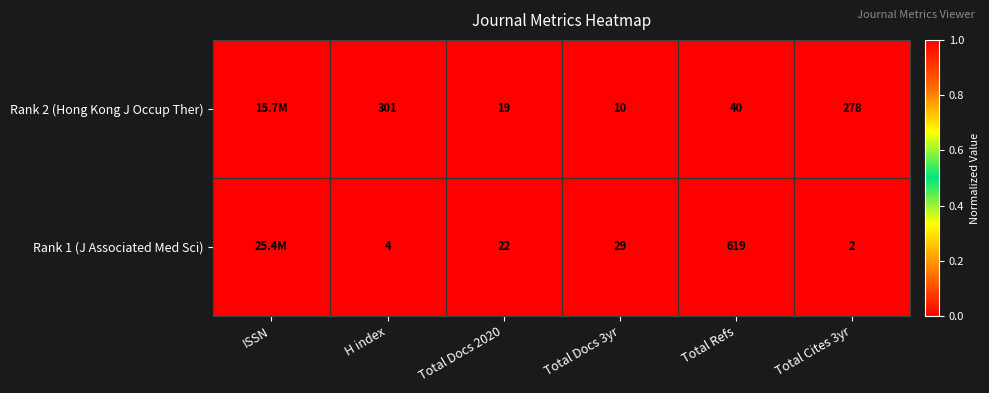

The Rank 1 (J Associated Med Sci) series shows 1 at Total Cites 3yr. True or false?

False